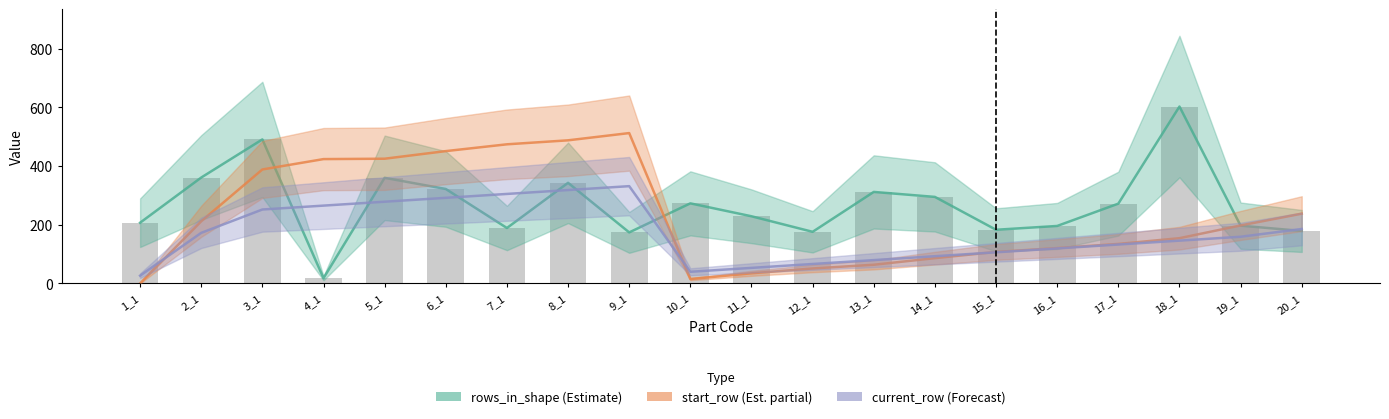

What is the difference between the highest and lowest values at 18_1?

457.1